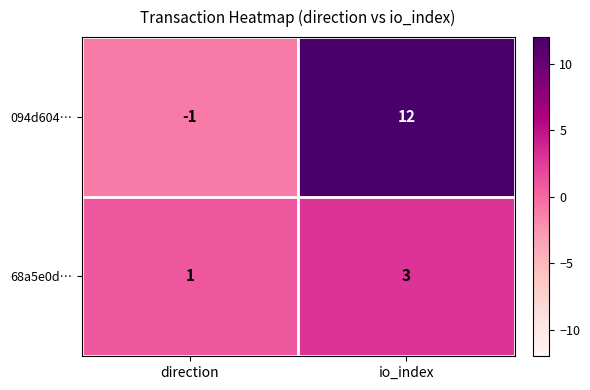

At which category is the sum across all series the highest?

io_index